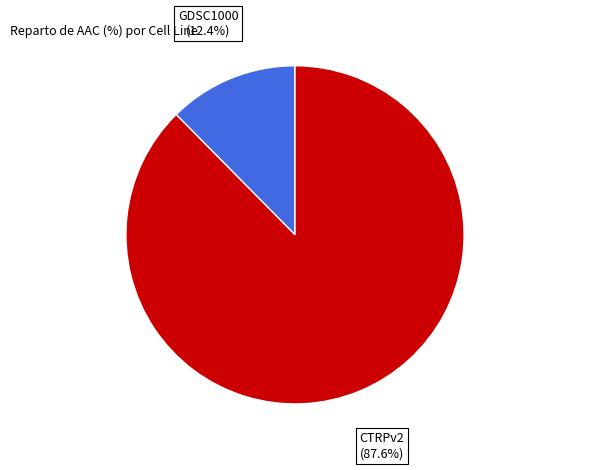

Is there a majority slice in this chart?

Yes